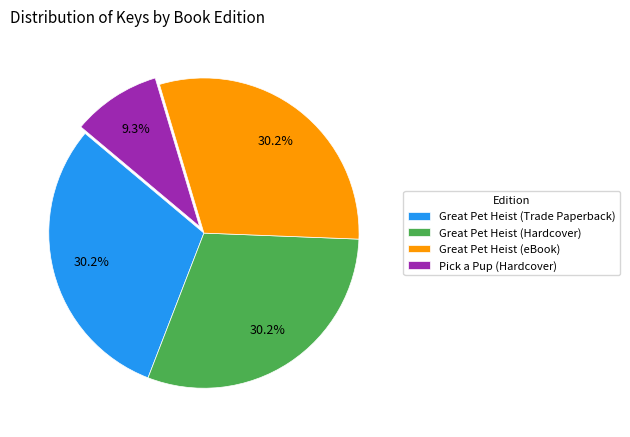

Is it true that Great Pet Heist (Trade Paperback) is 30% of the pie?

True